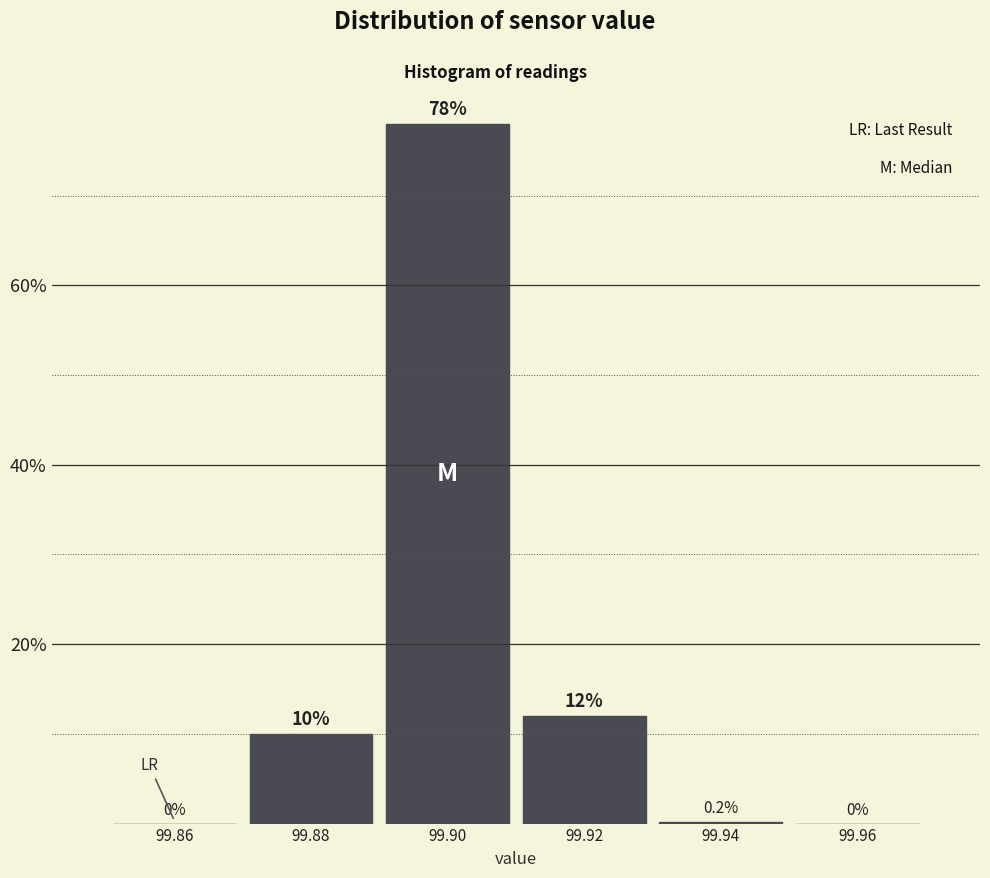

Reading right to left, what are all the values shown in this chart?

99.96=0.0	99.94=0.2	99.92=12.0	99.90=78.0	99.88=10.0	99.86=0.0